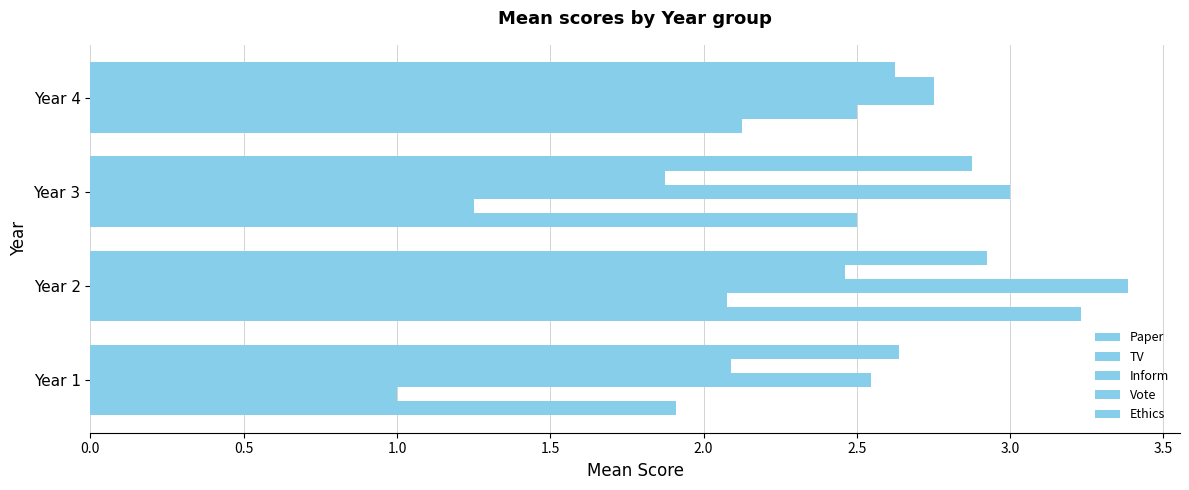

How many categories are shown in the chart?

4